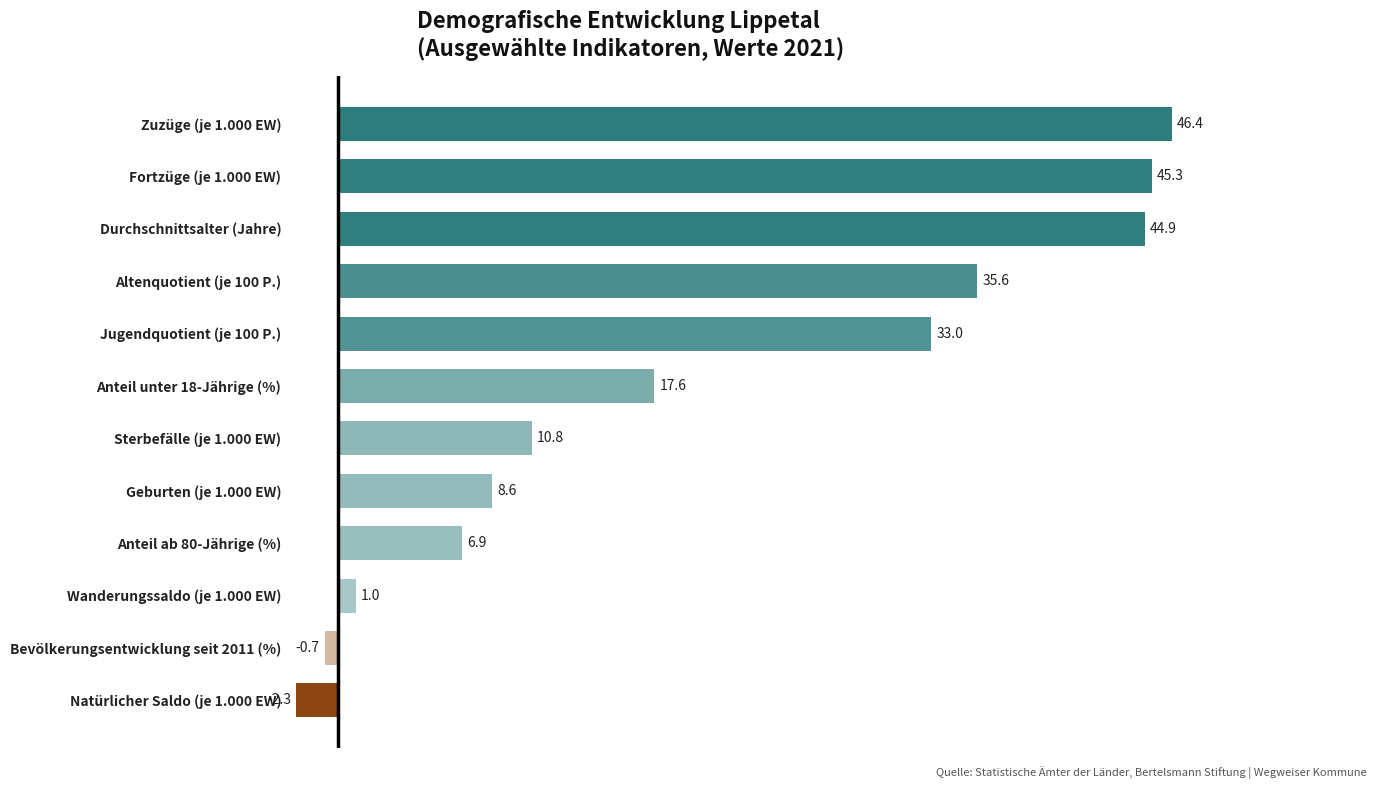

At which label is the value closest to 22?

Anteil unter 18-Jährige (%)